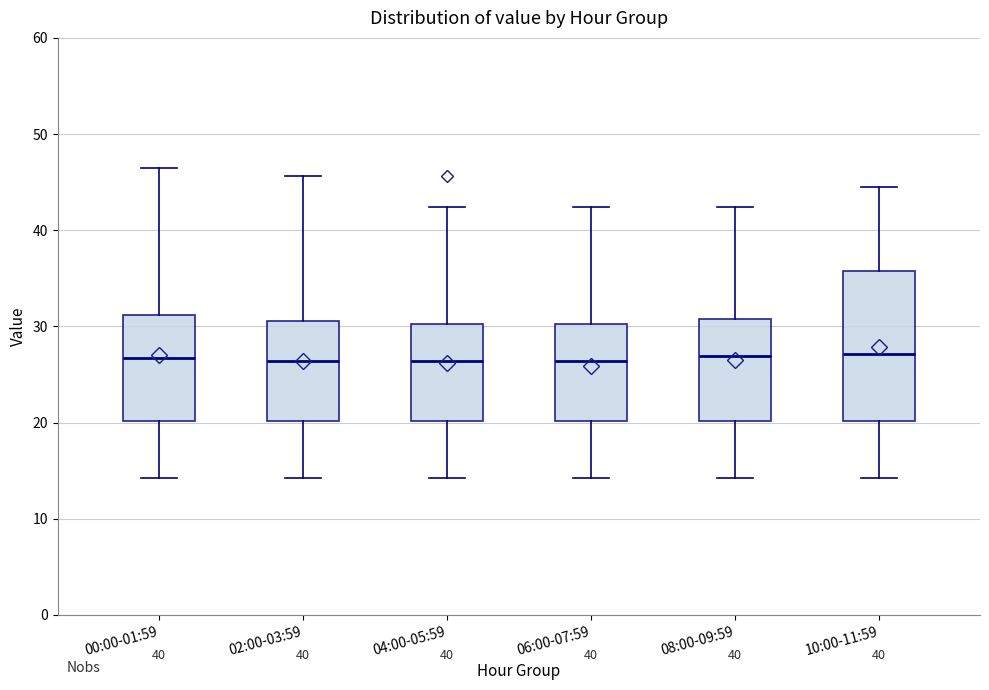

Reading left to right, read every box against the y-axis: the position of its median line, the range the box covers, and the ends of its whiskers. The values are not printed on the chart, so give them approximately, as read against the axis.

00:00-01:59: median 27, box 20 to 31, whiskers 14 to 47
02:00-03:59: median 26, box 20 to 31, whiskers 14 to 46
04:00-05:59: median 26, box 20 to 30, whiskers 14 to 42
06:00-07:59: median 26, box 20 to 30, whiskers 14 to 42
08:00-09:59: median 27, box 20 to 31, whiskers 14 to 42
10:00-11:59: median 27, box 20 to 36, whiskers 14 to 45